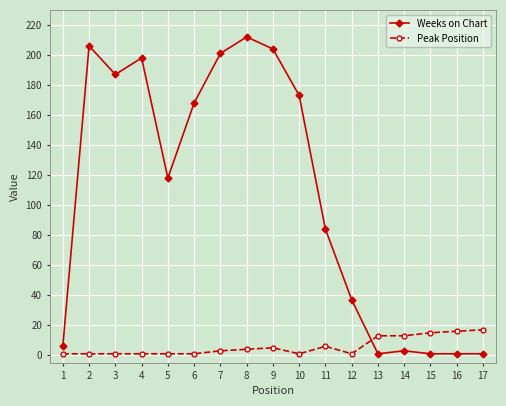

At which category does Weeks on Chart reach its first local valley?

3